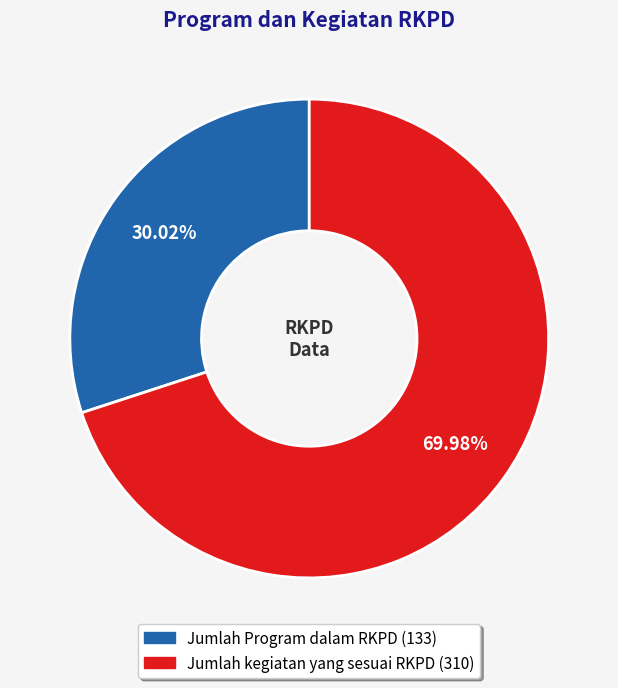

To the nearest percent, what is the combined percentage of Jumlah Program dalam RKPD and Jumlah kegiatan yang sesuai RKPD?

100%